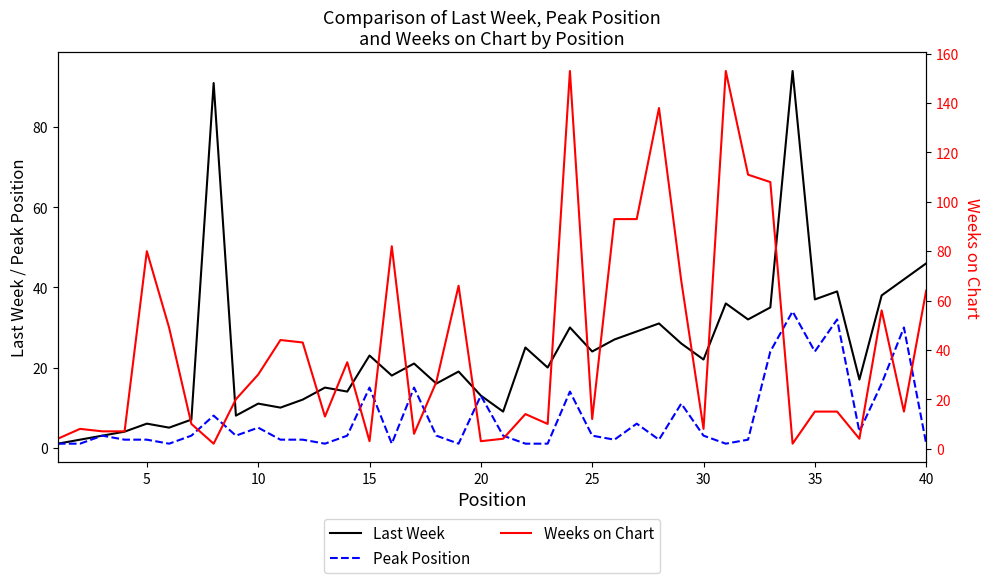

In Weeks on Chart, how many points are higher than both neighbors (excluding endpoints)?

11